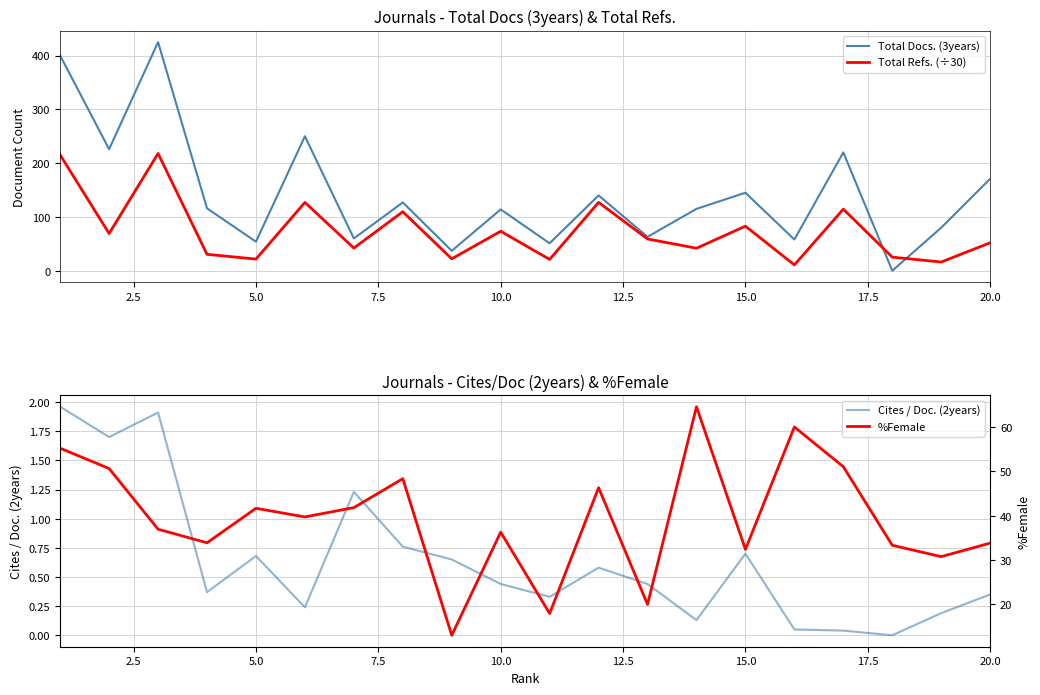

What is the highest value of the Total Docs. (3years) series?

425.0